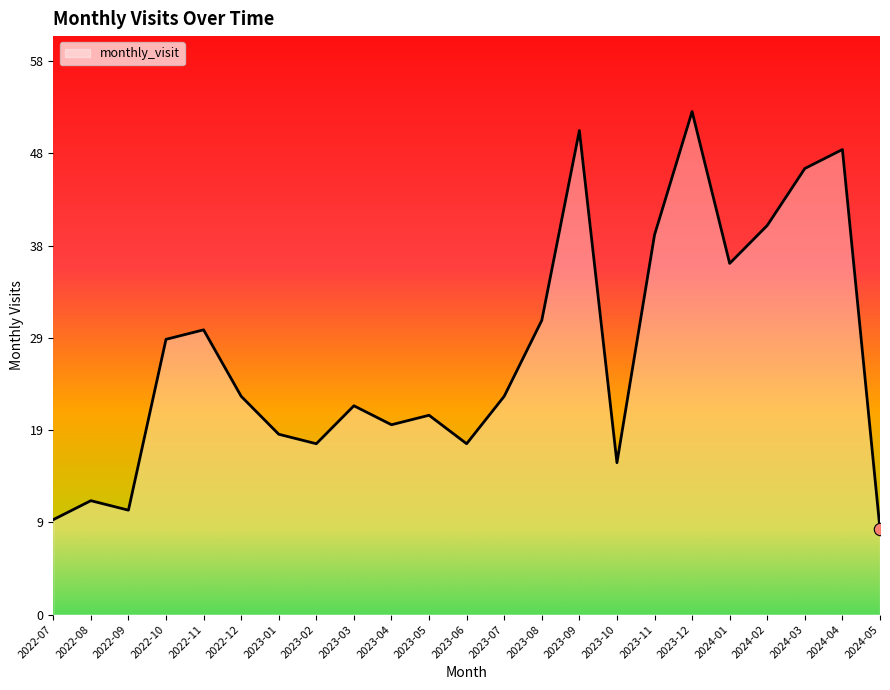

What is the change in value from 2022-08 to 2023-06?

+6